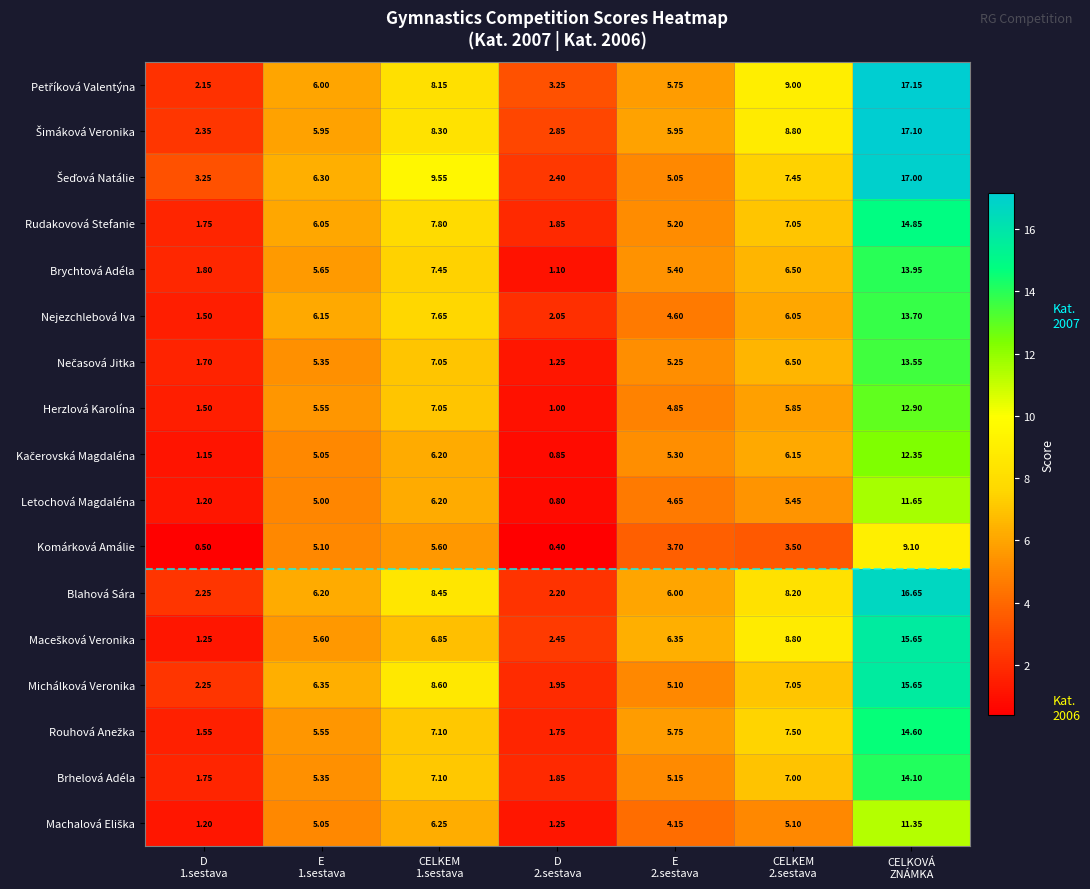

How many values in the Herzlová Karolína series are below 5?

3